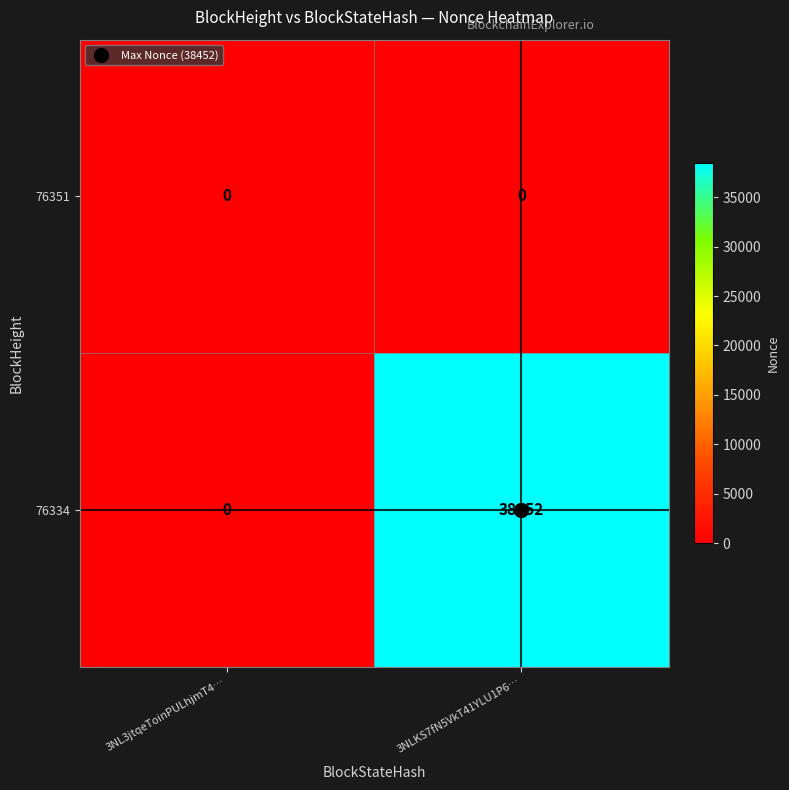

At 3NLKS7fN5VkT41YLU1P6…, list the series in order from largest to smallest.

76334, 76351